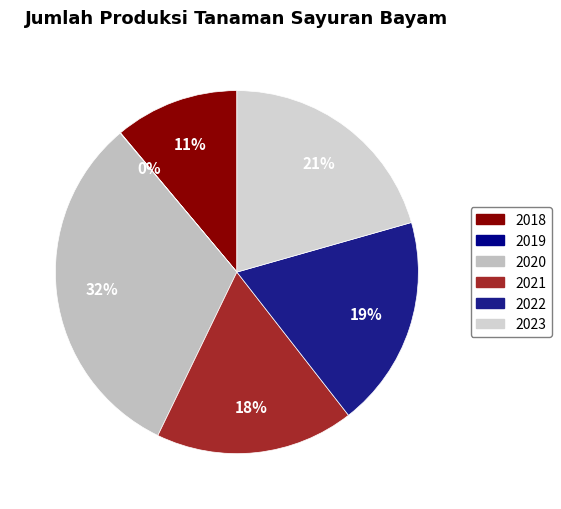

What percentage is NOT represented by 2023?

79.4%